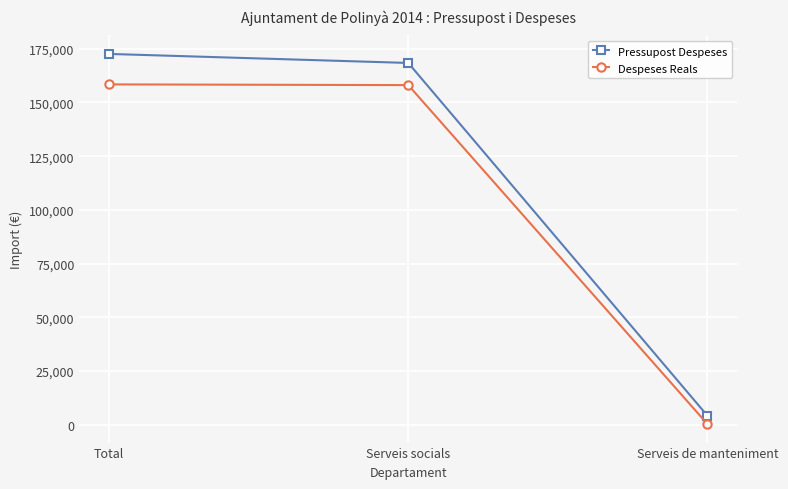

At which label does Despeses Reals reach its minimum?

Serveis de manteniment